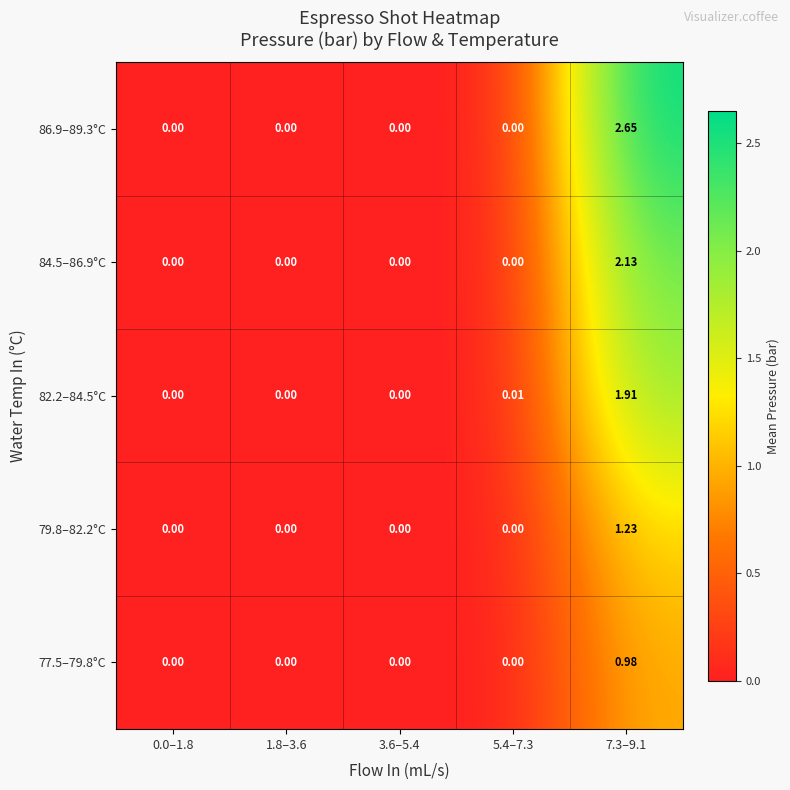

Is the value of 82.2–84.5°C at 5.4–7.3 greater than the value of 86.9–89.3°C at 3.6–5.4?

Yes